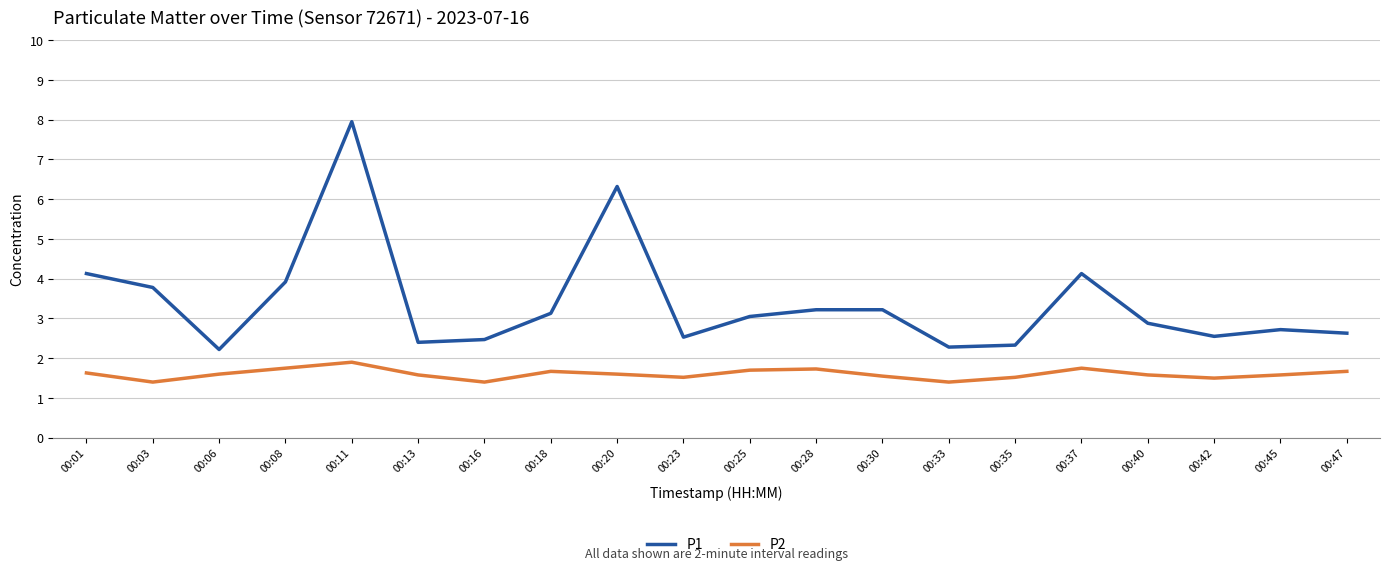

What is the average value of the P1 series?

3.4